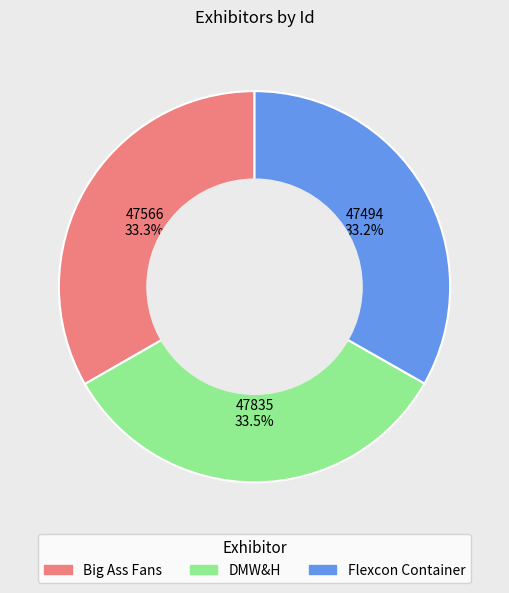

Does Flexcon Container represent more than half of the total?

No